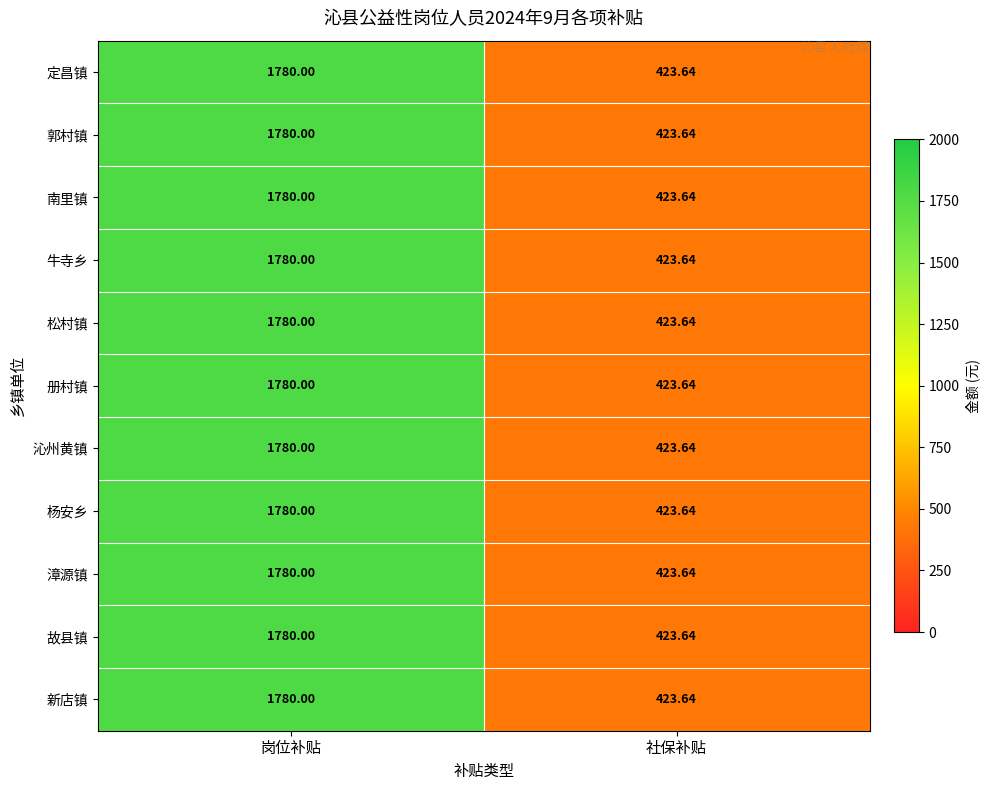

At which category is the sum across all series the highest?

岗位补贴